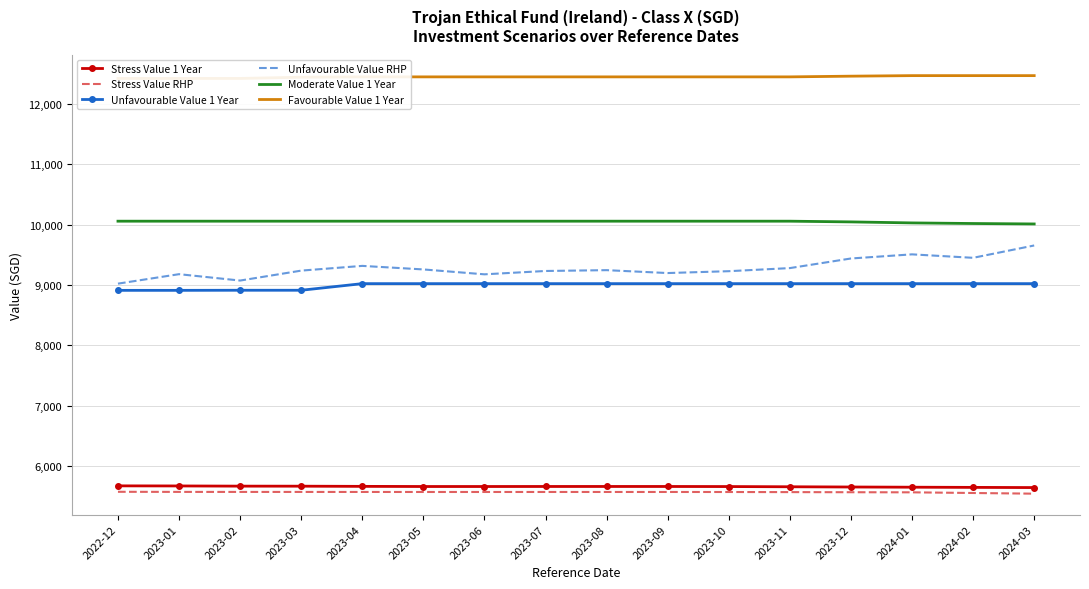

Is the value of Moderate Value 1 Year at 2022-12 greater than the value of Stress Value 1 Year at 2022-12?

Yes